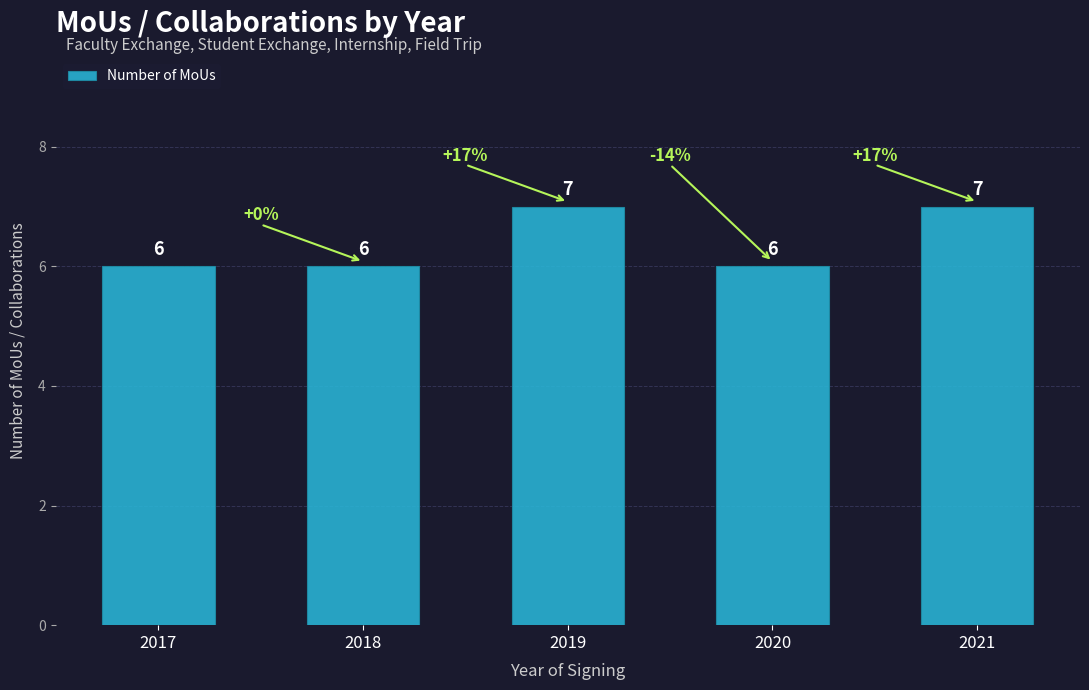

What is the difference between the values at 2017 and 2019?

1